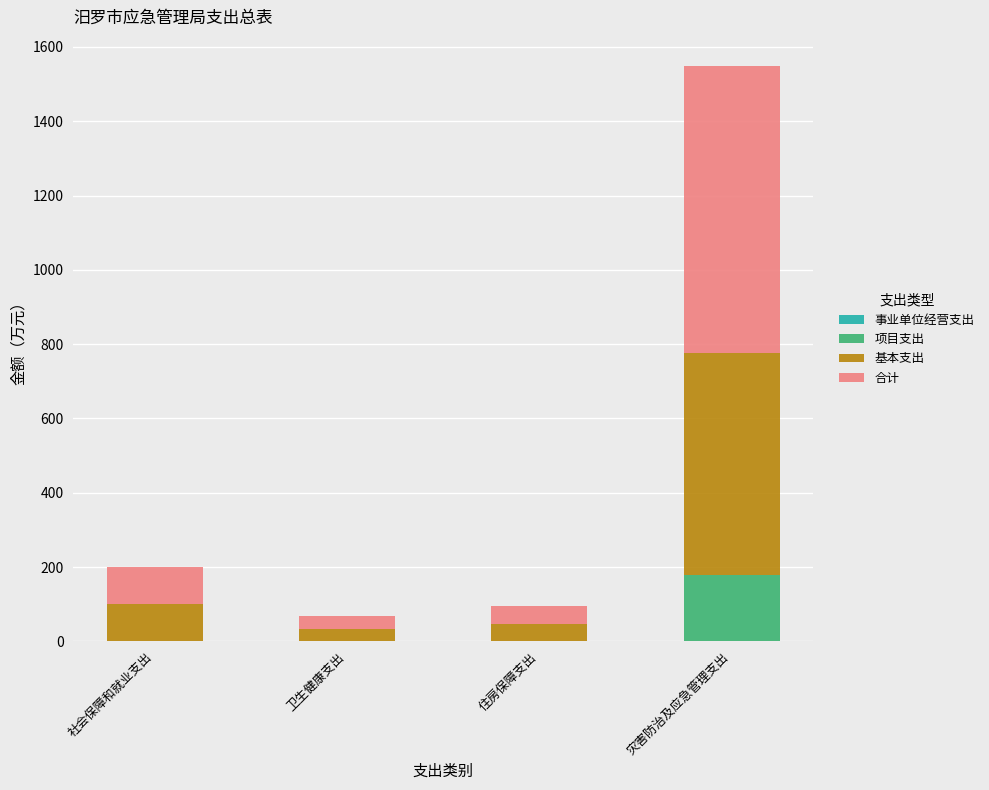

How many series are shown in this chart?

3